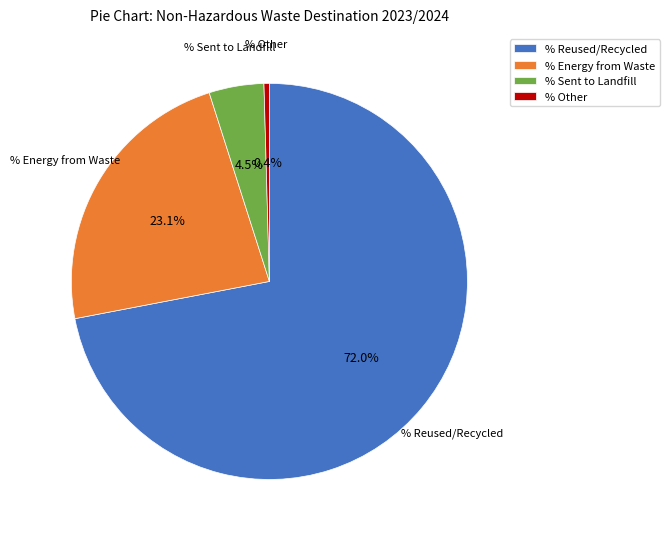

How many slices are in this pie chart?

4